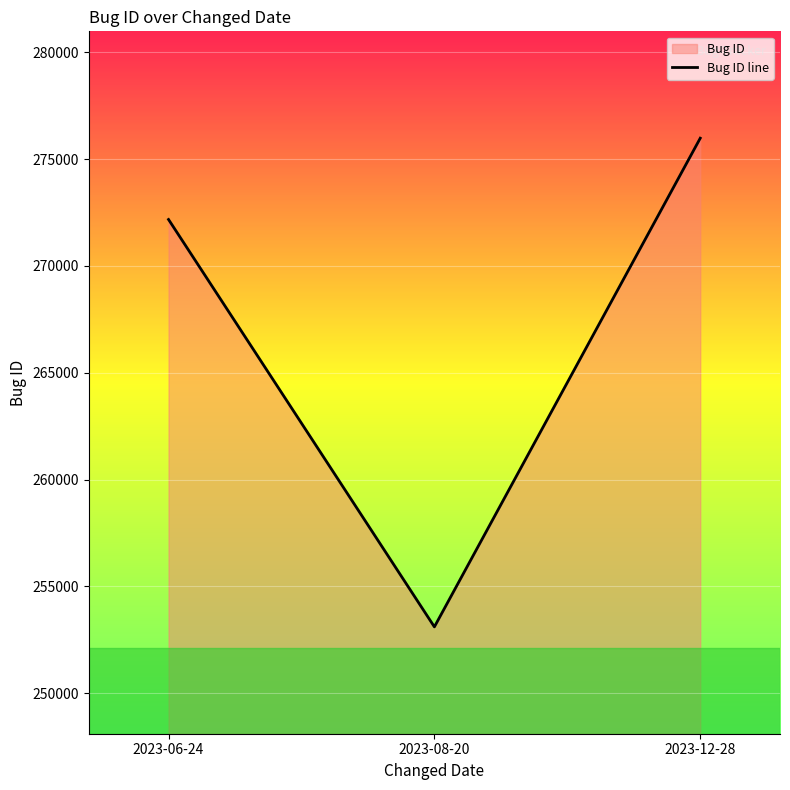

How many distinct data groups are displayed?

1